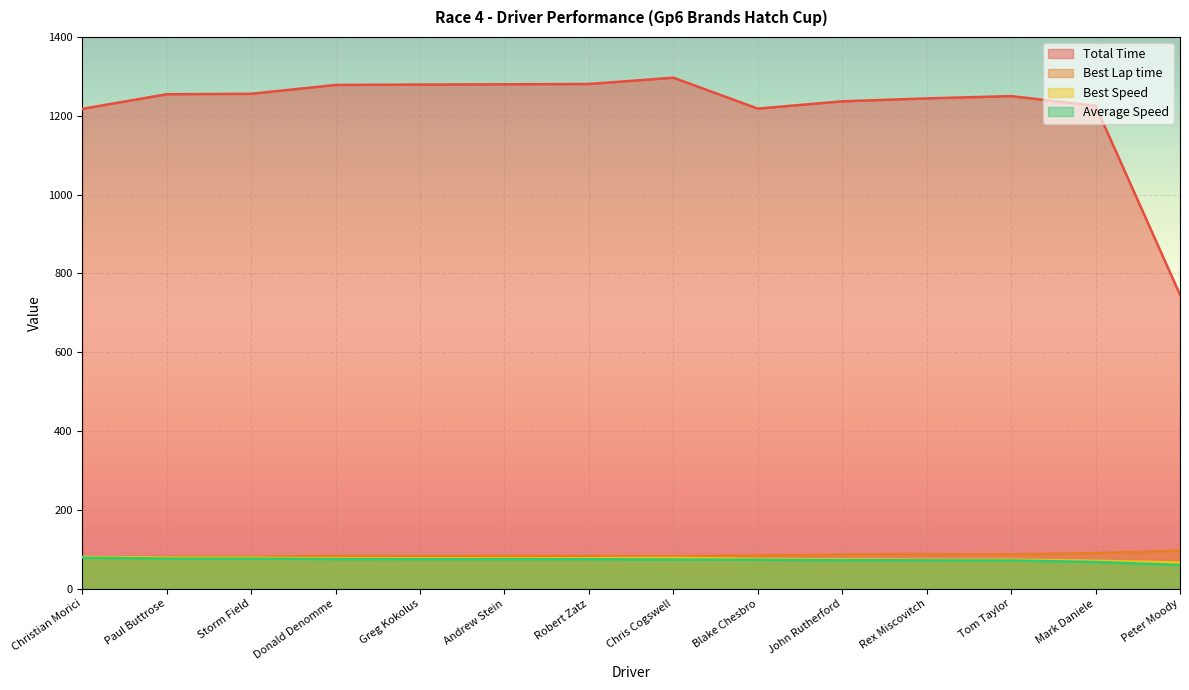

True or false: Best Speed and Average Speed intersect in this chart.

False